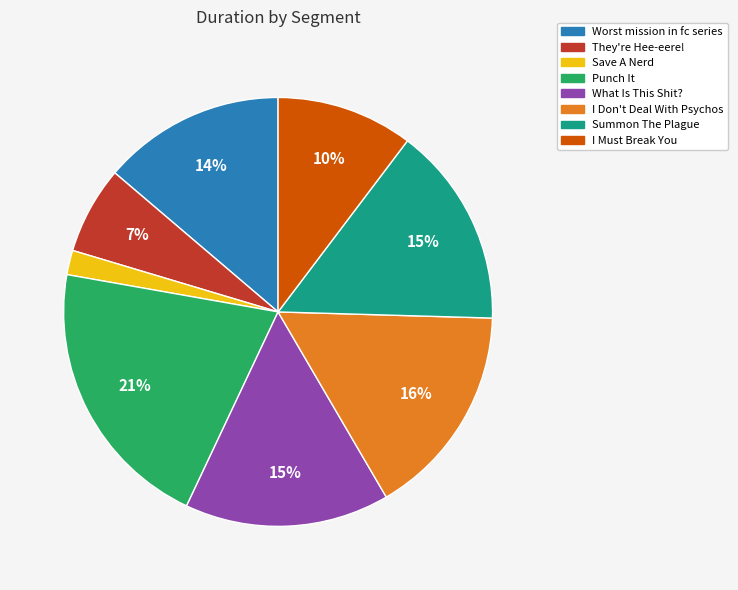

To the nearest percent, what percentage of the pie is Punch It?

21%